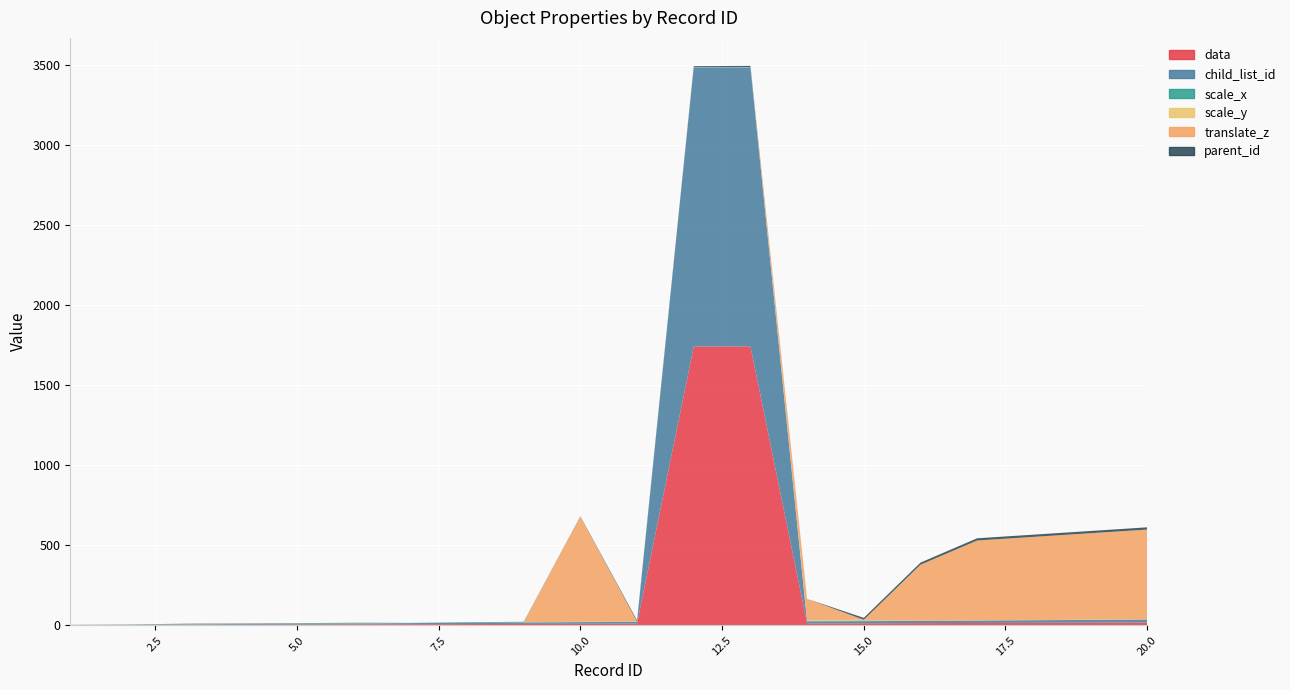

Reading right to left, what are all the values shown in this chart?

data: 18.0	17.0	16.0	15.0	14.0	13.0	12.0	1743.0	1742.0	11.0	10.0	9.0	8.0	7.0	6.0	5.0	4.0	3.0	2.0	1.0
child_list_id: 18.0	17.0	16.0	15.0	14.0	13.0	12.0	1743.0	1742.0	11.0	10.0	9.0	8.0	7.0	6.0	5.0	4.0	3.0	2.0	1.0
scale_x: 1.2	0.8	0.4	0.0	0.4	4.4	4.0	1.0	1.0	1.0	1.0	1.0	1.0	1.0	1.0	1.0	1.0	1.0	1.0	1.0
scale_y: 1.2	0.8	0.4	0.0	0.4	4.4	4.0	1.0	1.0	1.0	1.0	1.0	1.0	1.0	1.0	1.0	1.0	1.0	1.0	1.0
translate_z: 560.0	540.0	520.0	500.0	350.0	0.0	133.5	0.0	0.0	0.0	657.4	0.0	0.0	0.0	0.0	0.0	0.0	0.0	0.0	0.0
parent_id: 14.0	14.0	14.0	14.0	13.0	12.0	0.0	7.0	7.0	7.0	2.0	2.0	2.0	0.0	2.0	2.0	2.0	2.0	0.0	0.0